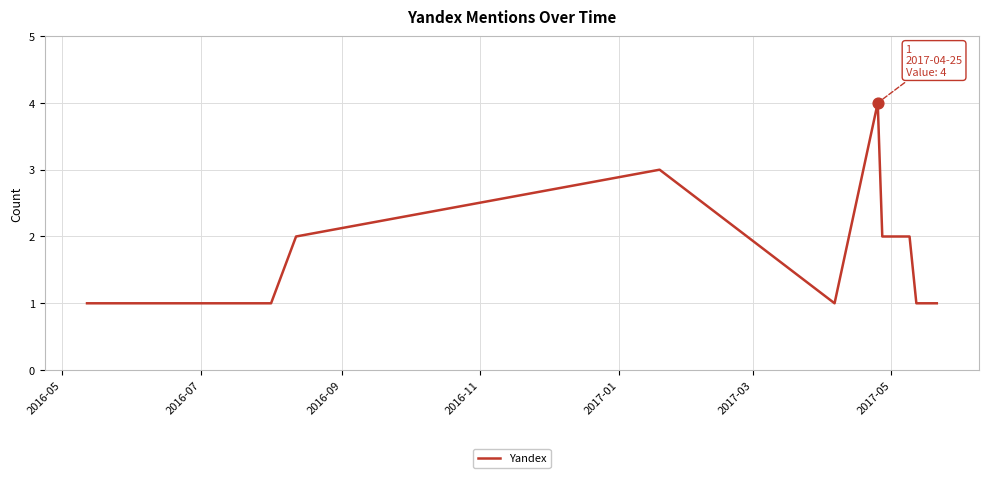

What is the difference between the maximum and minimum values?

3